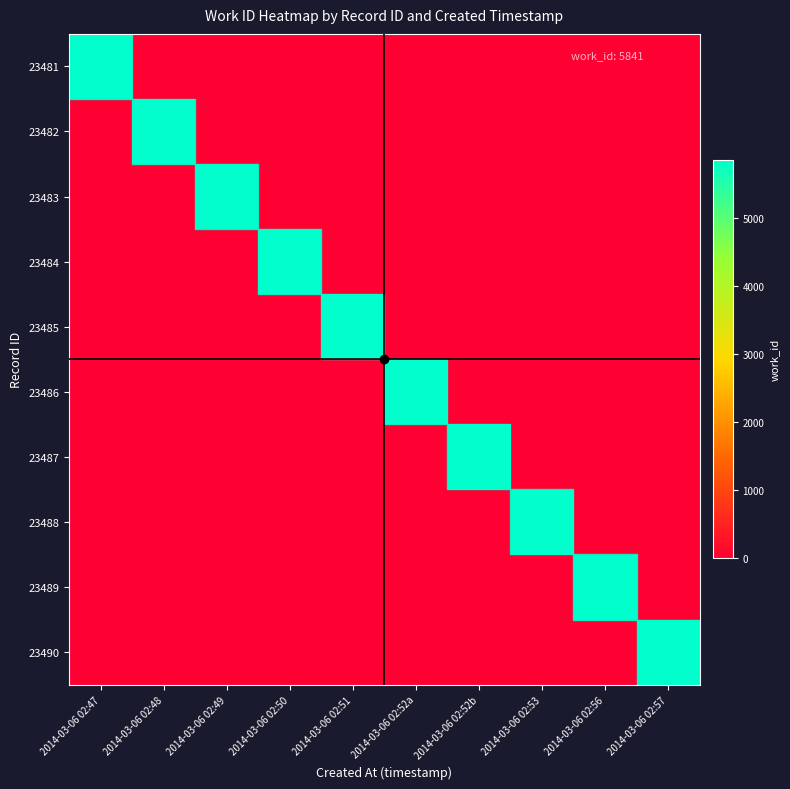

Reading right to left, what are all the values shown in this chart?

23481: 2014-03-06 02:57=0	2014-03-06 02:56=0	2014-03-06 02:53=0	2014-03-06 02:52b=0	2014-03-06 02:52a=0	2014-03-06 02:51=0	2014-03-06 02:50=0	2014-03-06 02:49=0	2014-03-06 02:48=0	2014-03-06 02:47=5841
23482: 2014-03-06 02:57=0	2014-03-06 02:56=0	2014-03-06 02:53=0	2014-03-06 02:52b=0	2014-03-06 02:52a=0	2014-03-06 02:51=0	2014-03-06 02:50=0	2014-03-06 02:49=0	2014-03-06 02:48=5841	2014-03-06 02:47=0
23483: 2014-03-06 02:57=0	2014-03-06 02:56=0	2014-03-06 02:53=0	2014-03-06 02:52b=0	2014-03-06 02:52a=0	2014-03-06 02:51=0	2014-03-06 02:50=0	2014-03-06 02:49=5841	2014-03-06 02:48=0	2014-03-06 02:47=0
23484: 2014-03-06 02:57=0	2014-03-06 02:56=0	2014-03-06 02:53=0	2014-03-06 02:52b=0	2014-03-06 02:52a=0	2014-03-06 02:51=0	2014-03-06 02:50=5841	2014-03-06 02:49=0	2014-03-06 02:48=0	2014-03-06 02:47=0
23485: 2014-03-06 02:57=0	2014-03-06 02:56=0	2014-03-06 02:53=0	2014-03-06 02:52b=0	2014-03-06 02:52a=0	2014-03-06 02:51=5841	2014-03-06 02:50=0	2014-03-06 02:49=0	2014-03-06 02:48=0	2014-03-06 02:47=0
23486: 2014-03-06 02:57=0	2014-03-06 02:56=0	2014-03-06 02:53=0	2014-03-06 02:52b=0	2014-03-06 02:52a=5841	2014-03-06 02:51=0	2014-03-06 02:50=0	2014-03-06 02:49=0	2014-03-06 02:48=0	2014-03-06 02:47=0
23487: 2014-03-06 02:57=0	2014-03-06 02:56=0	2014-03-06 02:53=0	2014-03-06 02:52b=5841	2014-03-06 02:52a=0	2014-03-06 02:51=0	2014-03-06 02:50=0	2014-03-06 02:49=0	2014-03-06 02:48=0	2014-03-06 02:47=0
23488: 2014-03-06 02:57=0	2014-03-06 02:56=0	2014-03-06 02:53=5841	2014-03-06 02:52b=0	2014-03-06 02:52a=0	2014-03-06 02:51=0	2014-03-06 02:50=0	2014-03-06 02:49=0	2014-03-06 02:48=0	2014-03-06 02:47=0
23489: 2014-03-06 02:57=0	2014-03-06 02:56=5841	2014-03-06 02:53=0	2014-03-06 02:52b=0	2014-03-06 02:52a=0	2014-03-06 02:51=0	2014-03-06 02:50=0	2014-03-06 02:49=0	2014-03-06 02:48=0	2014-03-06 02:47=0
23490: 2014-03-06 02:57=5841	2014-03-06 02:56=0	2014-03-06 02:53=0	2014-03-06 02:52b=0	2014-03-06 02:52a=0	2014-03-06 02:51=0	2014-03-06 02:50=0	2014-03-06 02:49=0	2014-03-06 02:48=0	2014-03-06 02:47=0